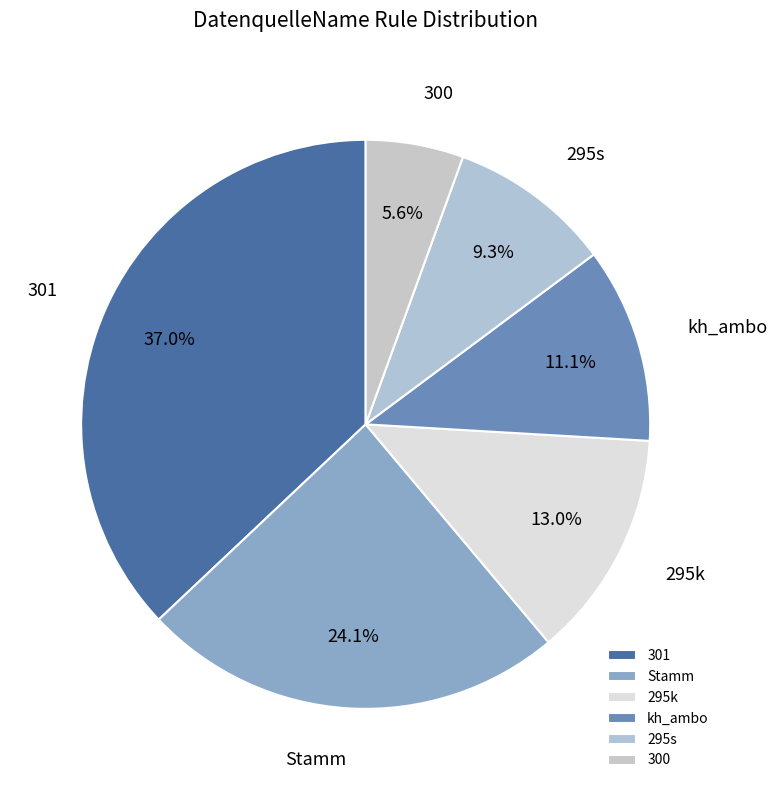

What is the smallest slice in the pie chart?

300